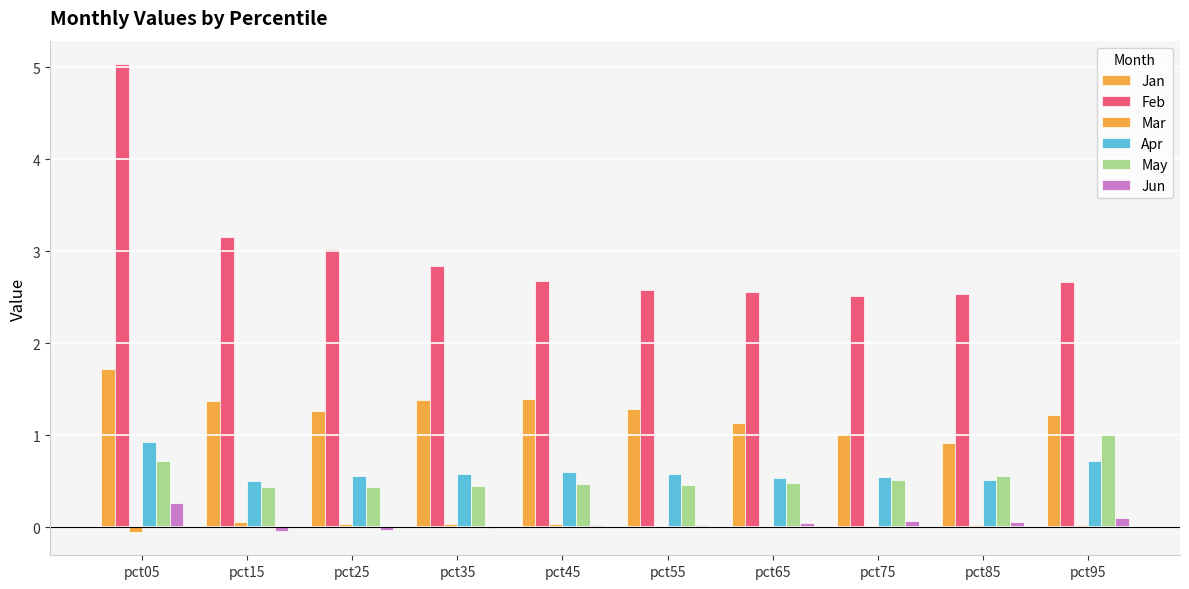

What value does the Jun series have at pct85?

0.1